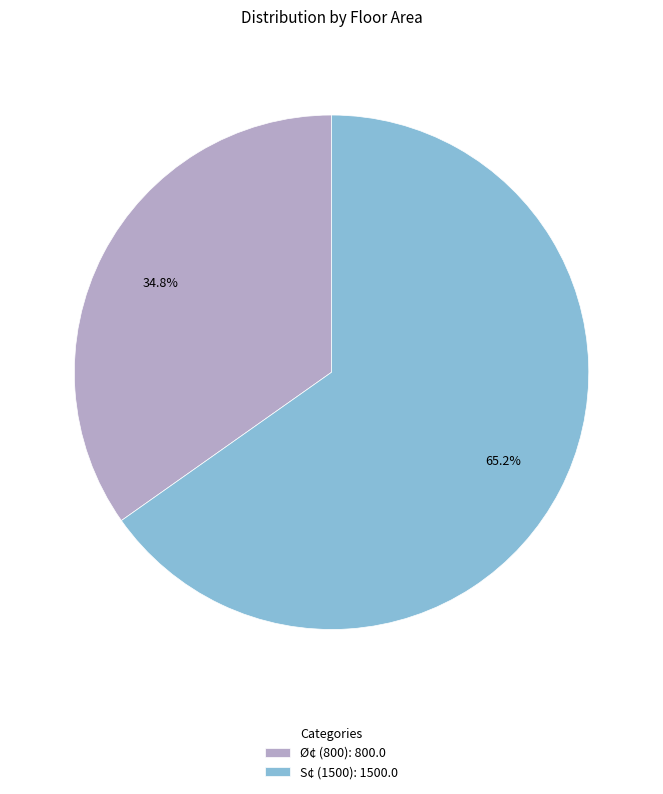

To the nearest percent, what percentage of the pie is S¢ (1500)?

65%